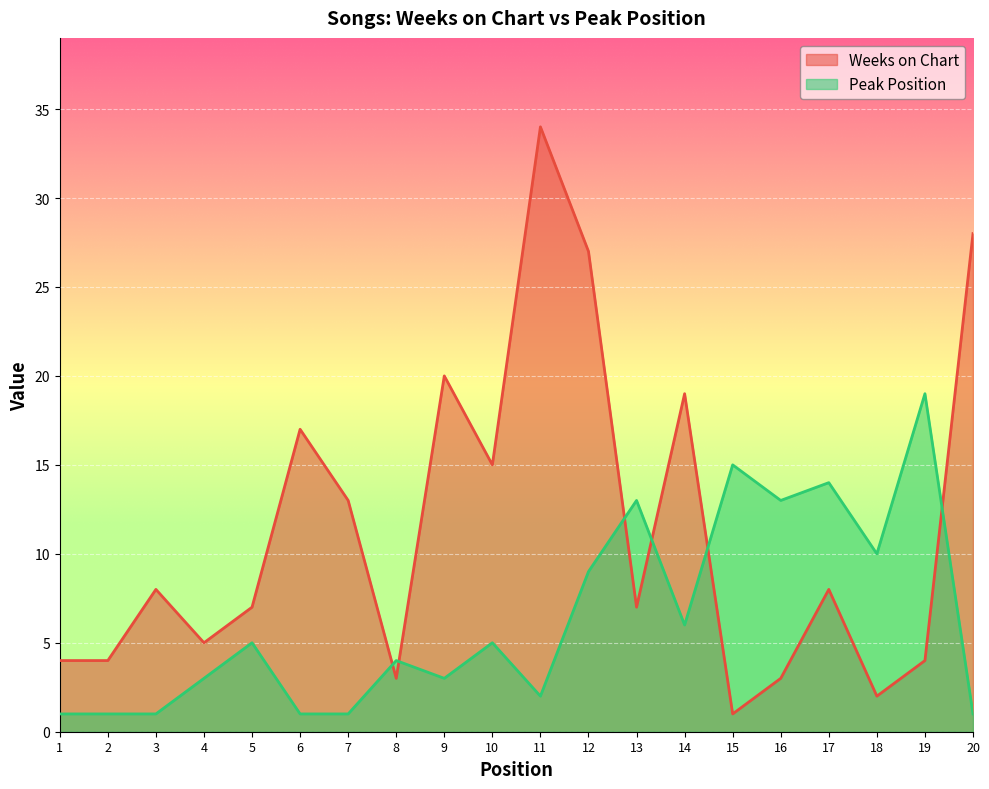

At which category does Weeks on Chart reach its first local peak?

3